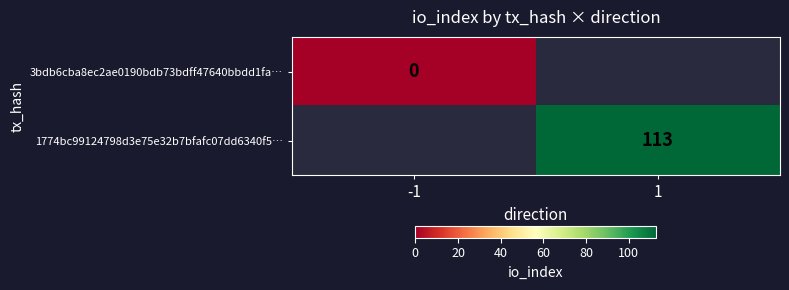

True or false: 1774bc99124798d3e75e32b7bfafc07dd6340f5… has a value of 161 at 1.

False